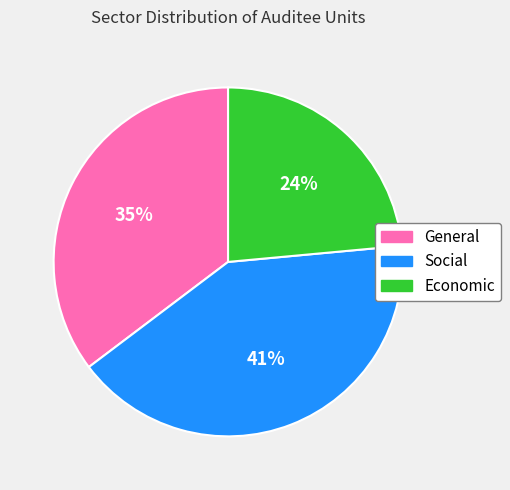

To the nearest percent, what portion does Economic represent?

24%